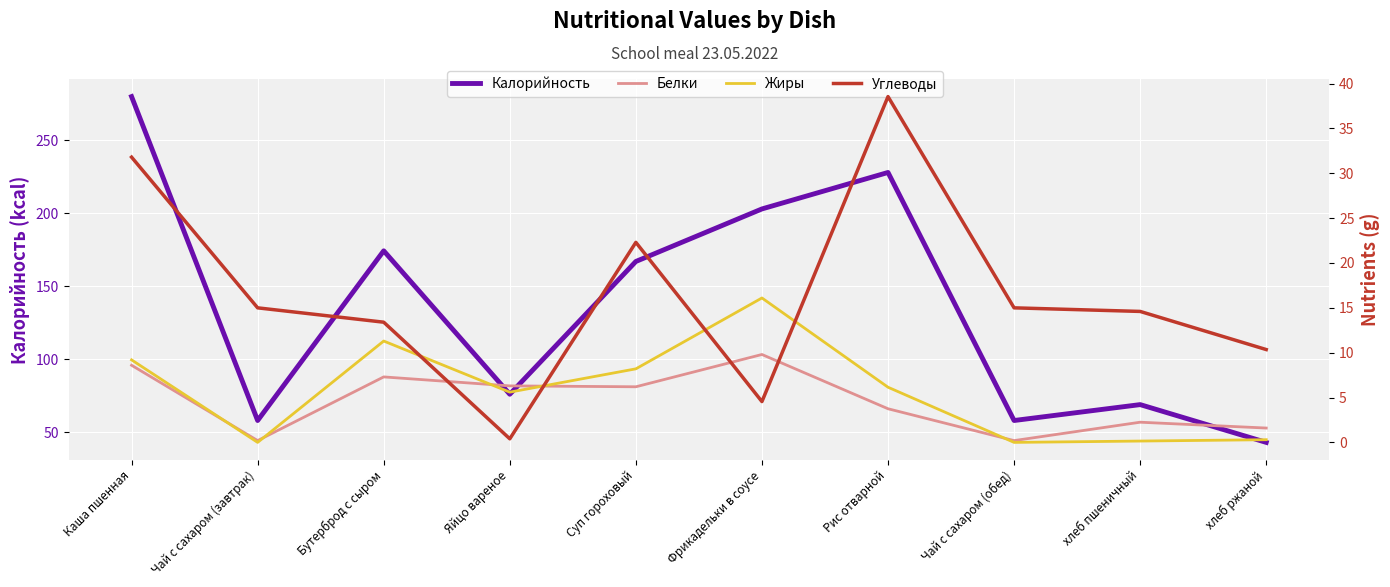

What is the label of the 2nd point from the right?

хлеб пшеничный